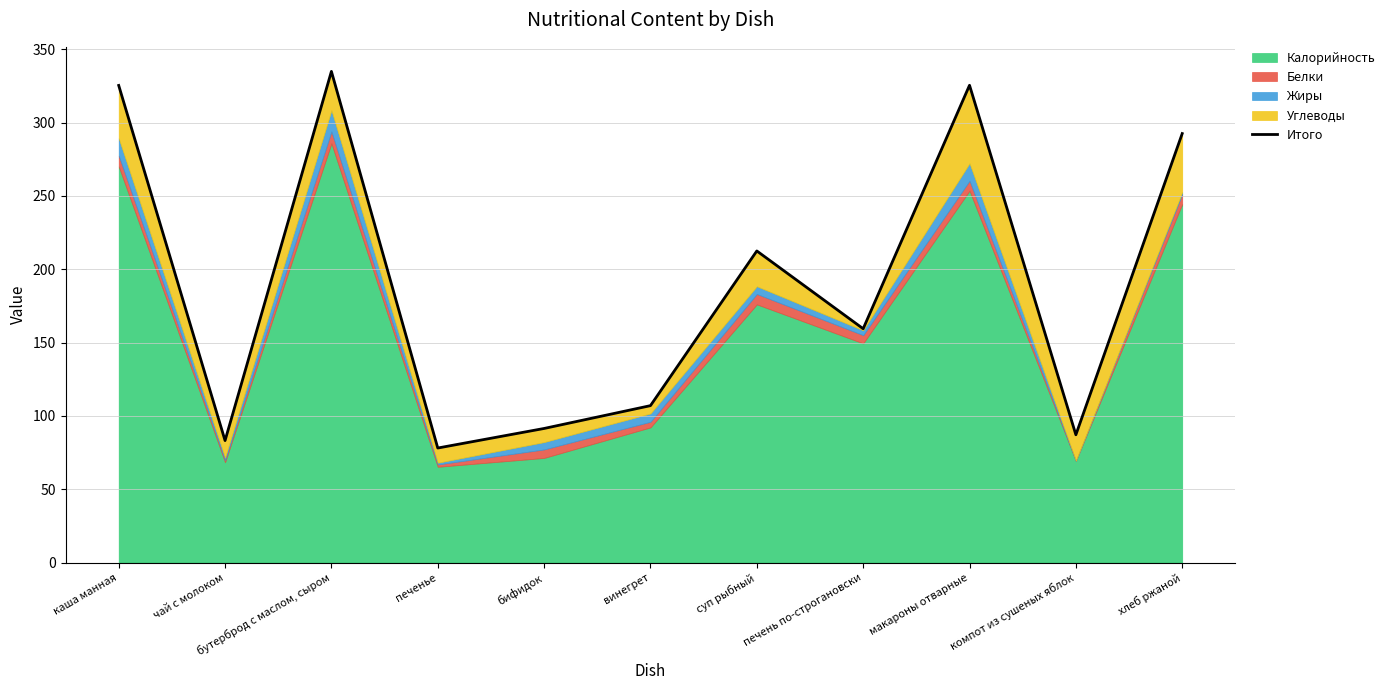

What is the maximum value shown in the chart?

334.9